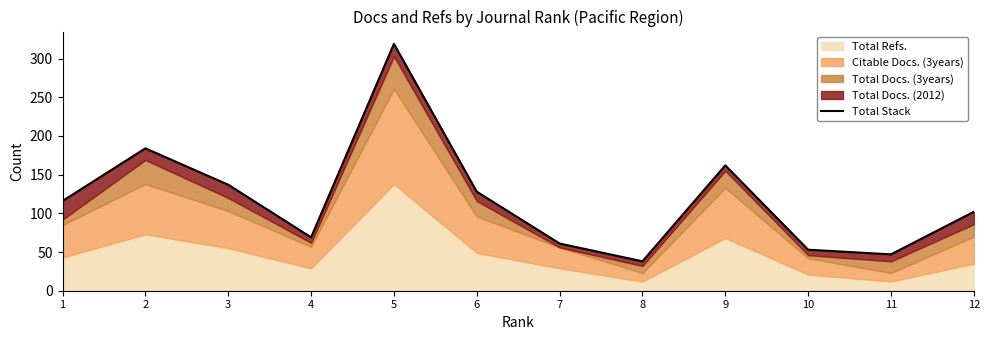

How many values are below 116?

6